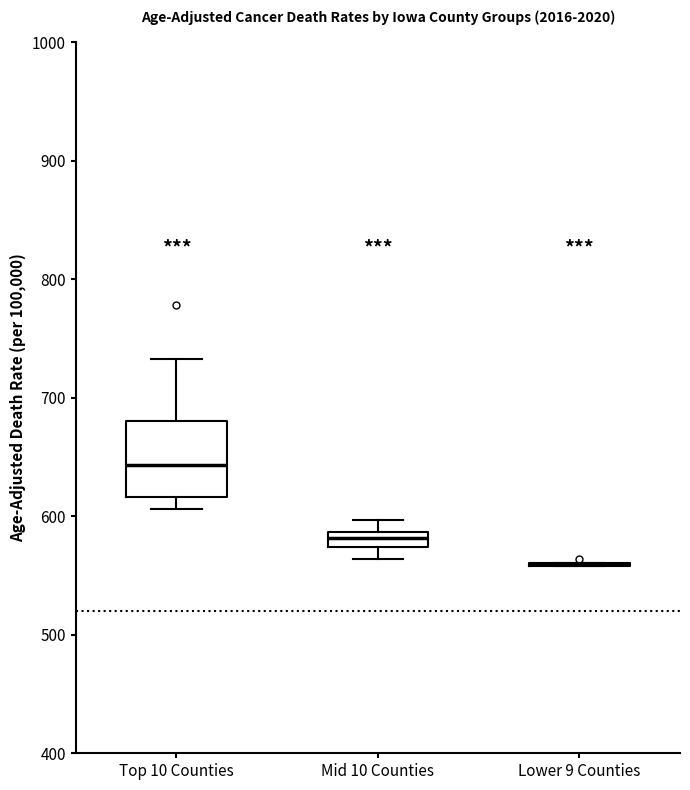

Where is the upper edge of the box for Mid 10 Counties on the y-axis? The values are not printed on the chart, so give them approximately, as read against the axis.

590